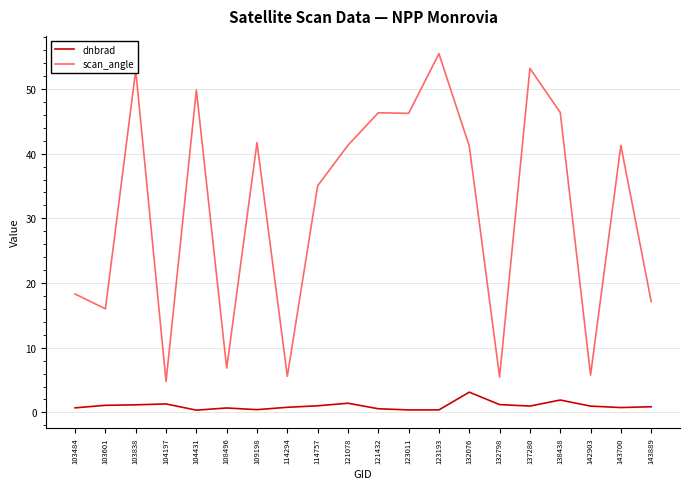

True or false: scan_angle and dnbrad cross at least once.

False